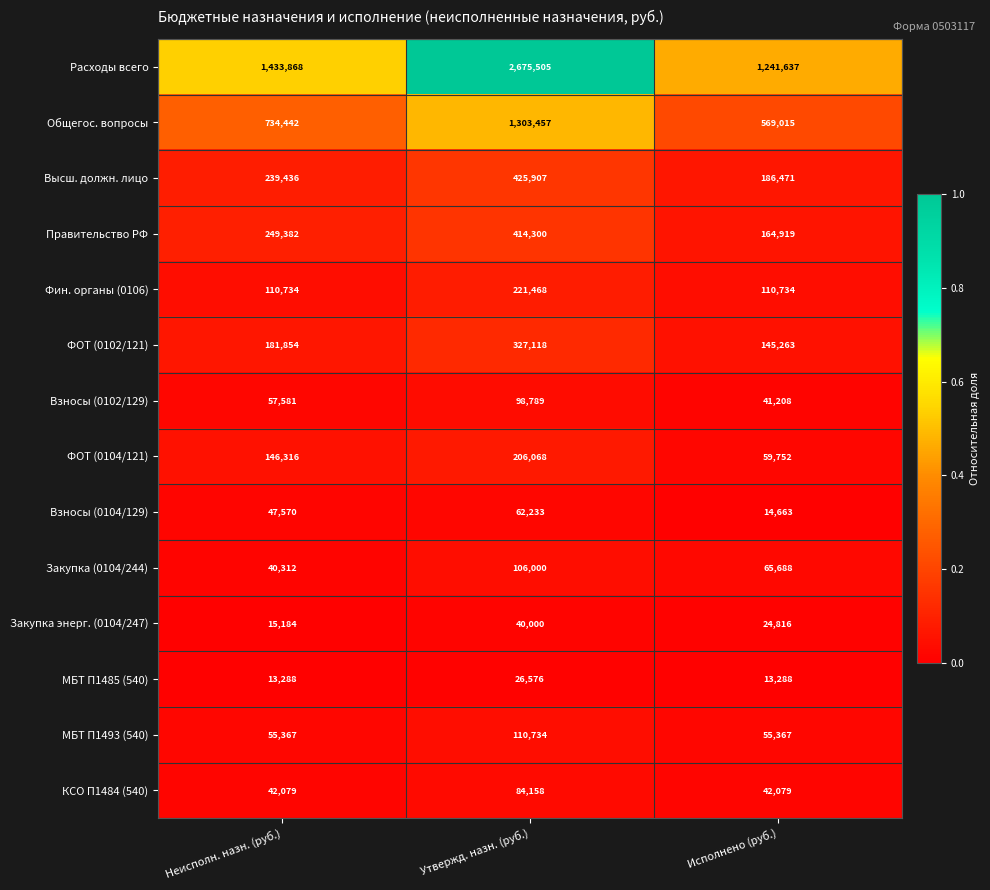

What is the total value across all series at Исполнено (руб.)?

2734900